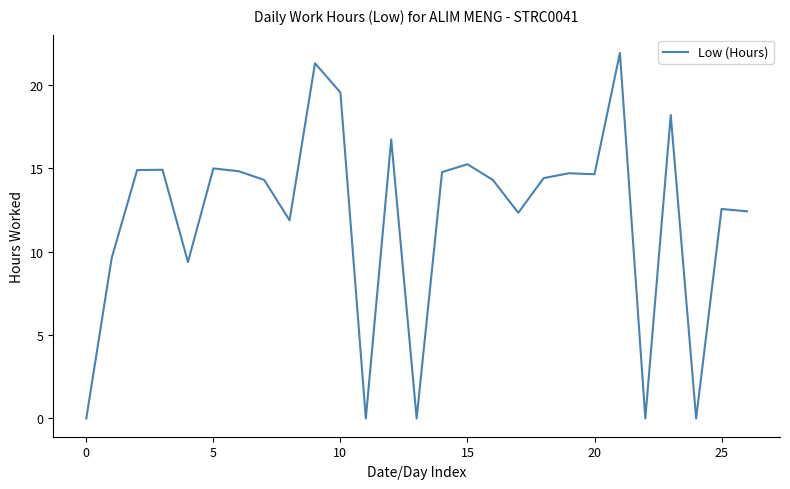

What is the difference between the maximum and minimum values?

21.9